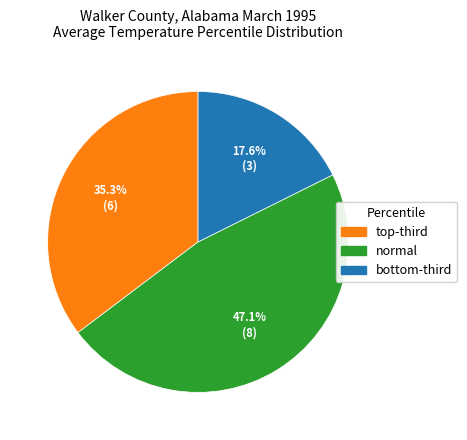

Which slice is the largest?

normal